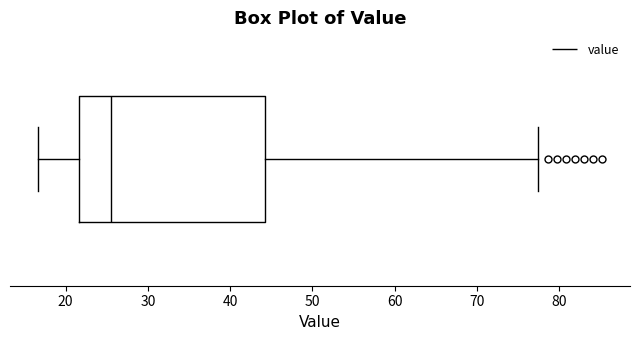

Where does the left whisker of the box end on the x-axis? The values are not printed on the chart, so give them approximately, as read against the axis.

17